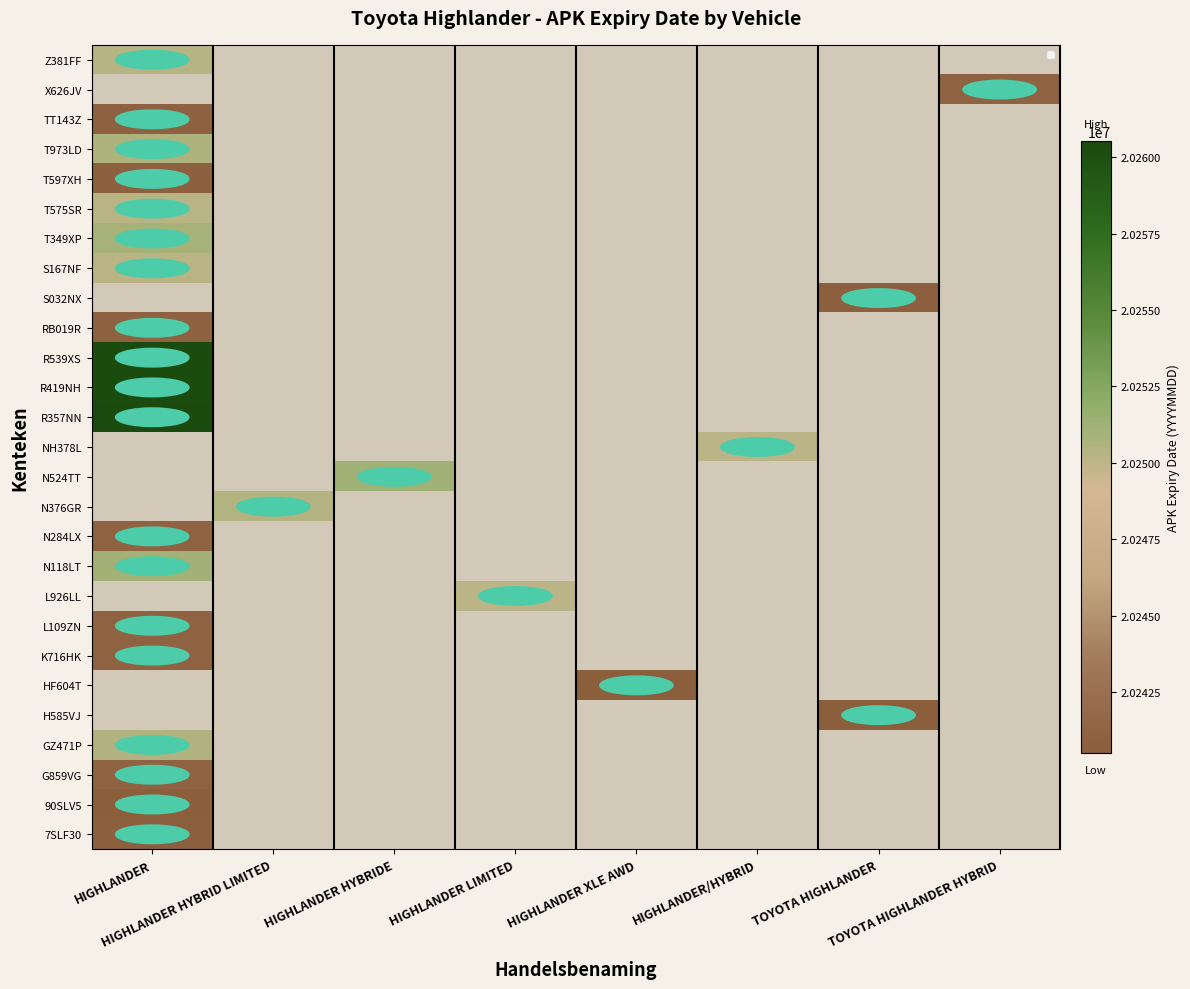

Rank the series at TOYOTA HIGHLANDER from highest to lowest value.

7SLF30, 90SLV5, G859VG, GZ471P, H585VJ, HF604T, K716HK, L109ZN, L926LL, N118LT, N284LX, N376GR, N524TT, NH378L, R357NN, R419NH, R539XS, RB019R, S032NX, S167NF, T349XP, T575SR, T597XH, T973LD, TT143Z, X626JV, Z381FF